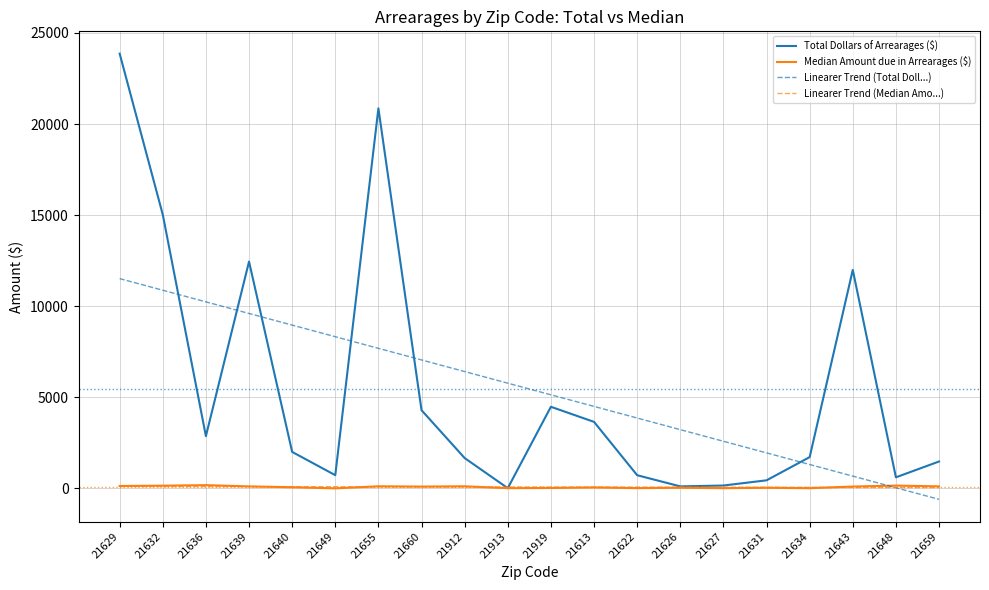

What are all the series names shown in the legend?

Total Dollars of Arrearages ($), Median Amount due in Arrearages ($), Linearer Trend (Total Doll...), Linearer Trend (Median Amo...)